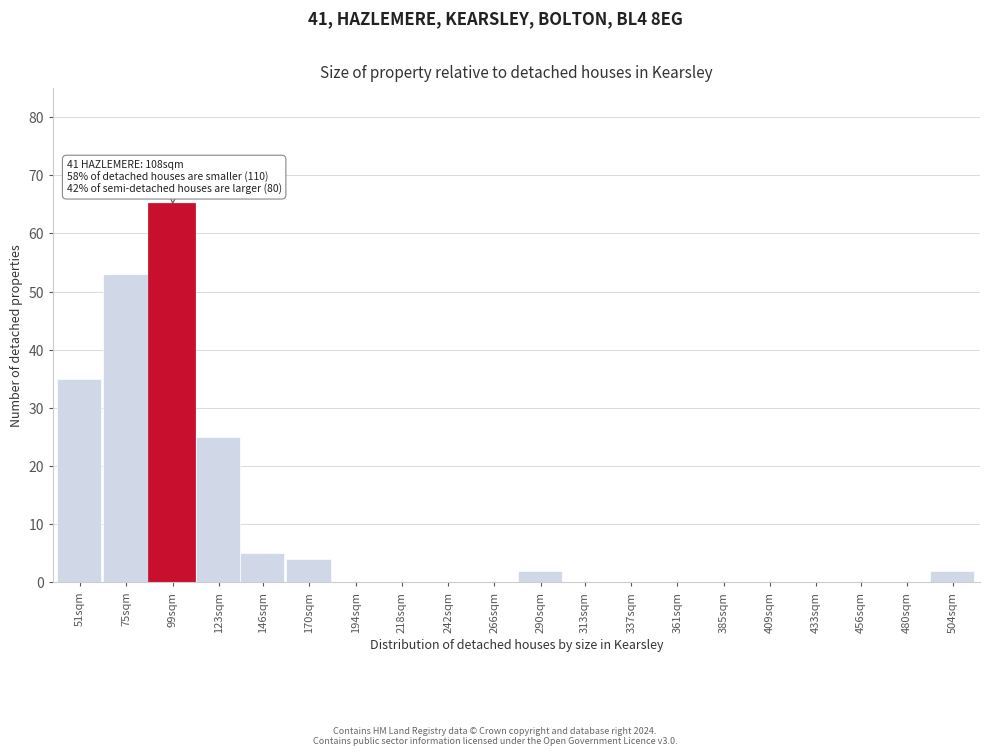

Reading left to right, extract all data points from this chart.

51sqm=35	75sqm=53	99sqm=65	123sqm=25	146sqm=5	170sqm=4	194sqm=0	218sqm=0	242sqm=0	266sqm=0	290sqm=2	313sqm=0	337sqm=0	361sqm=0	385sqm=0	409sqm=0	433sqm=0	456sqm=0	480sqm=0	504sqm=2